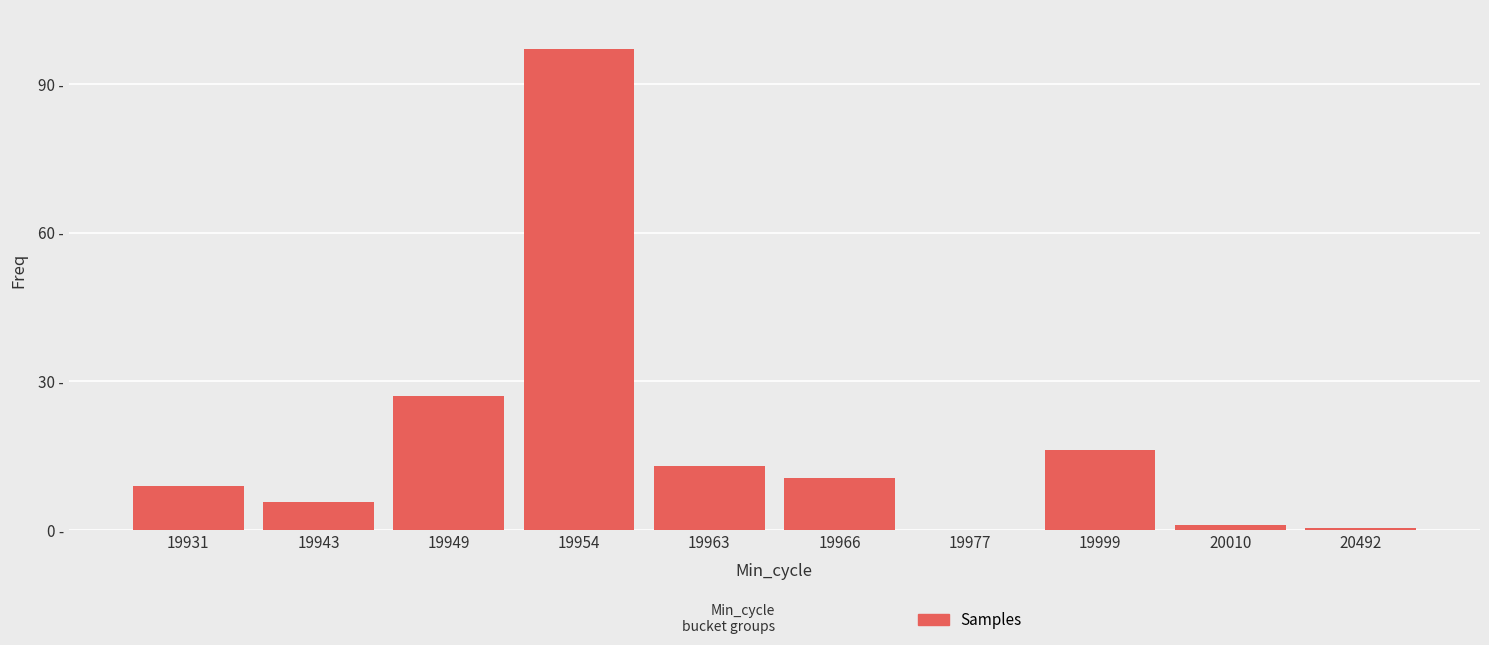

What is the value of the 5th bar from the left?

12.8